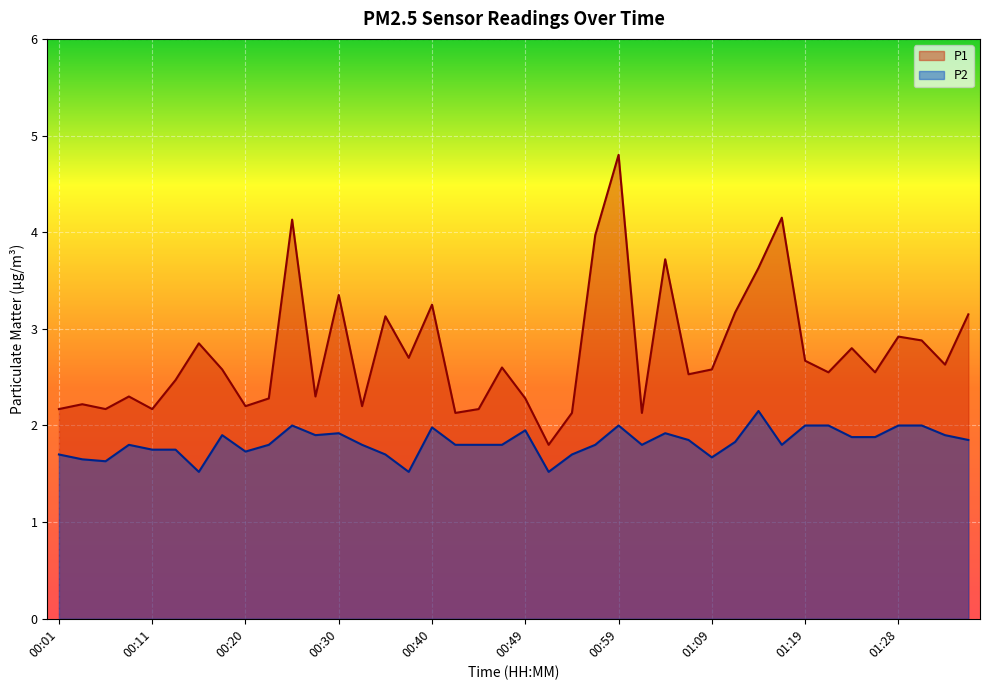

Between 01:01 and 00:06, which is larger?

00:06